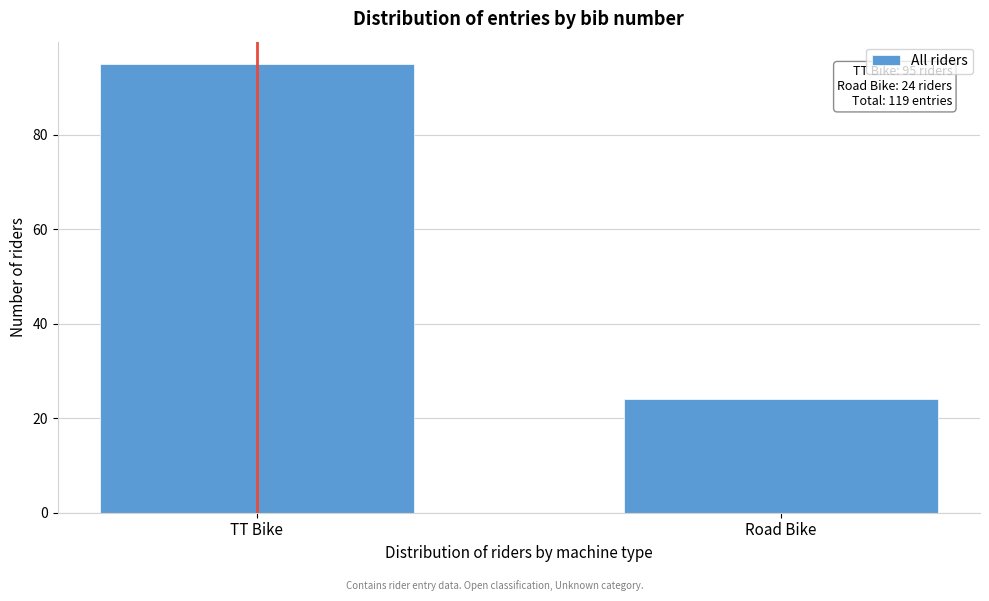

Reading right to left, what are all the values shown in this chart?

Road Bike=24	TT Bike=95